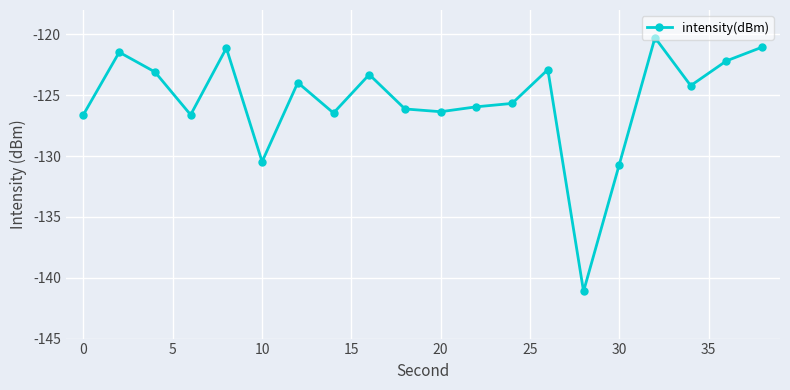

True or false: the data has more than 2 interior local peaks.

True